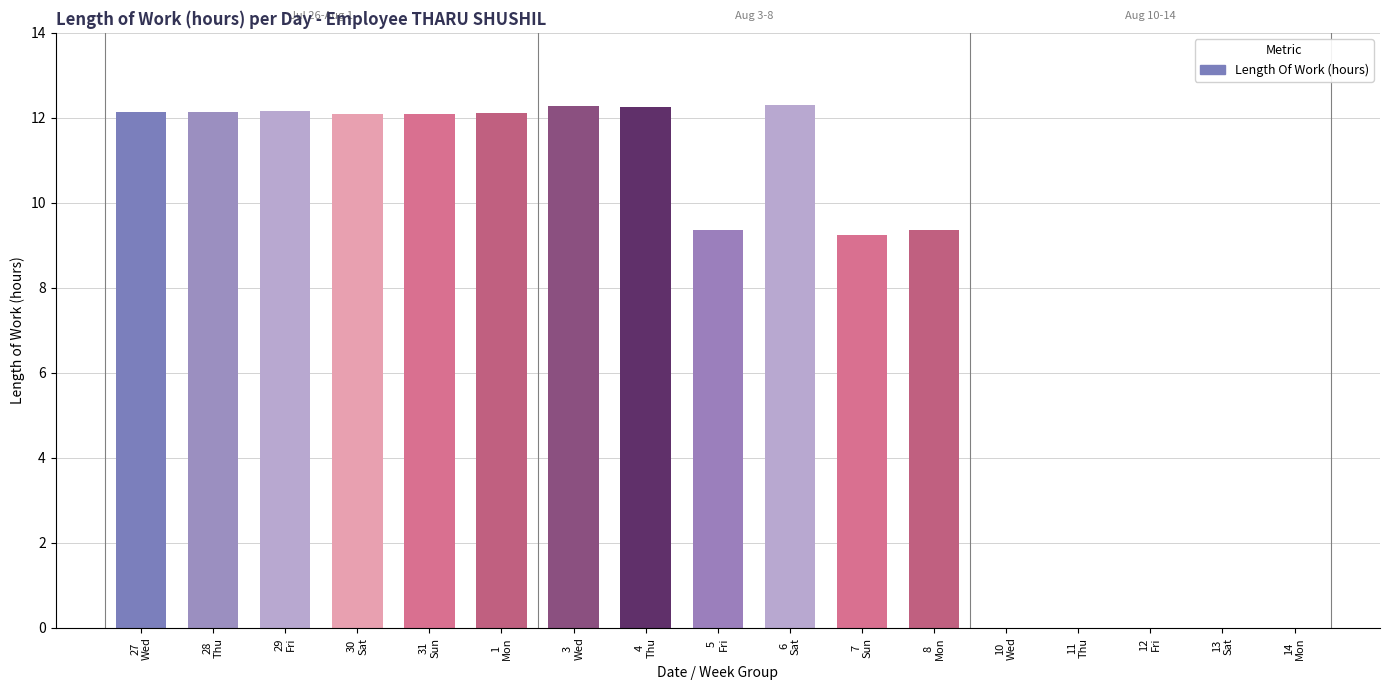

The chart shows a value of 4.5 at 29
Fri. True or false?

False